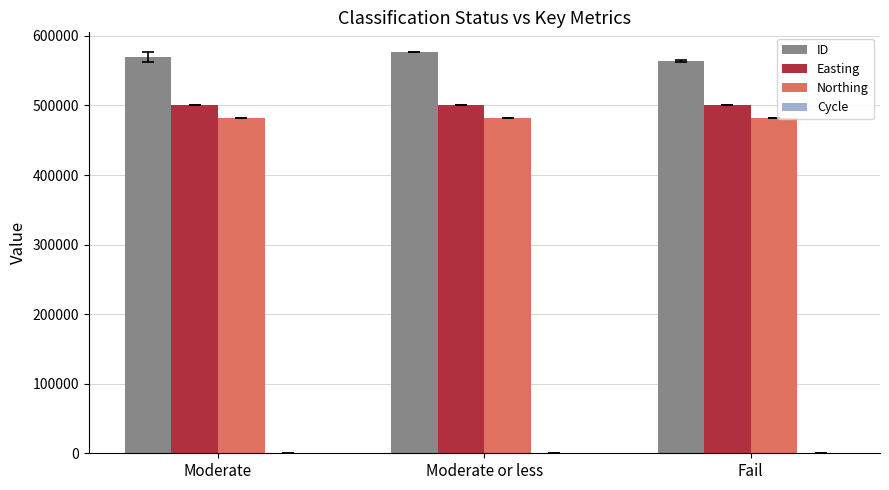

The value of ID at Fail is 563969.3. True or false?

True